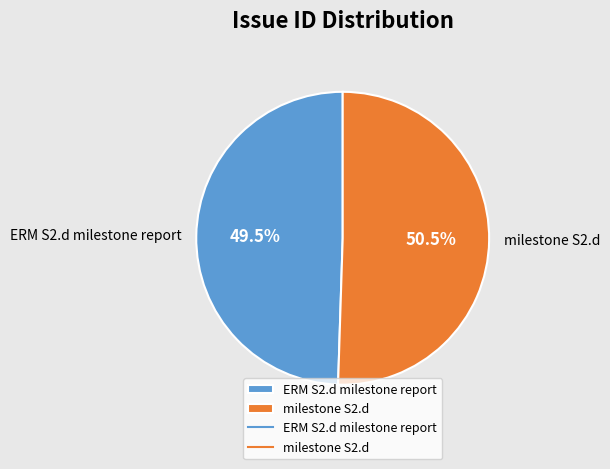

How much of the chart is everything except ERM S2.d milestone report?

50.5%